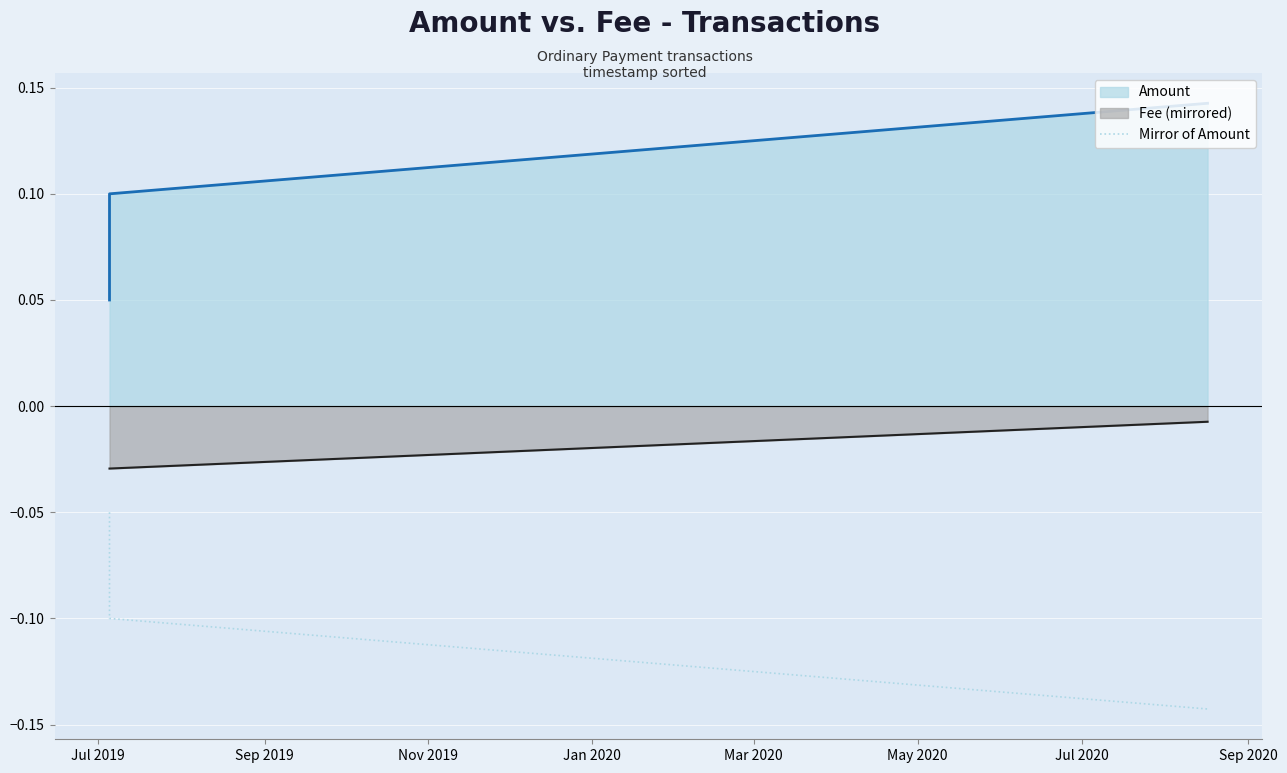

List the series in order of their overall mean, highest first.

Amount, Fee (mirrored), Mirror of Amount